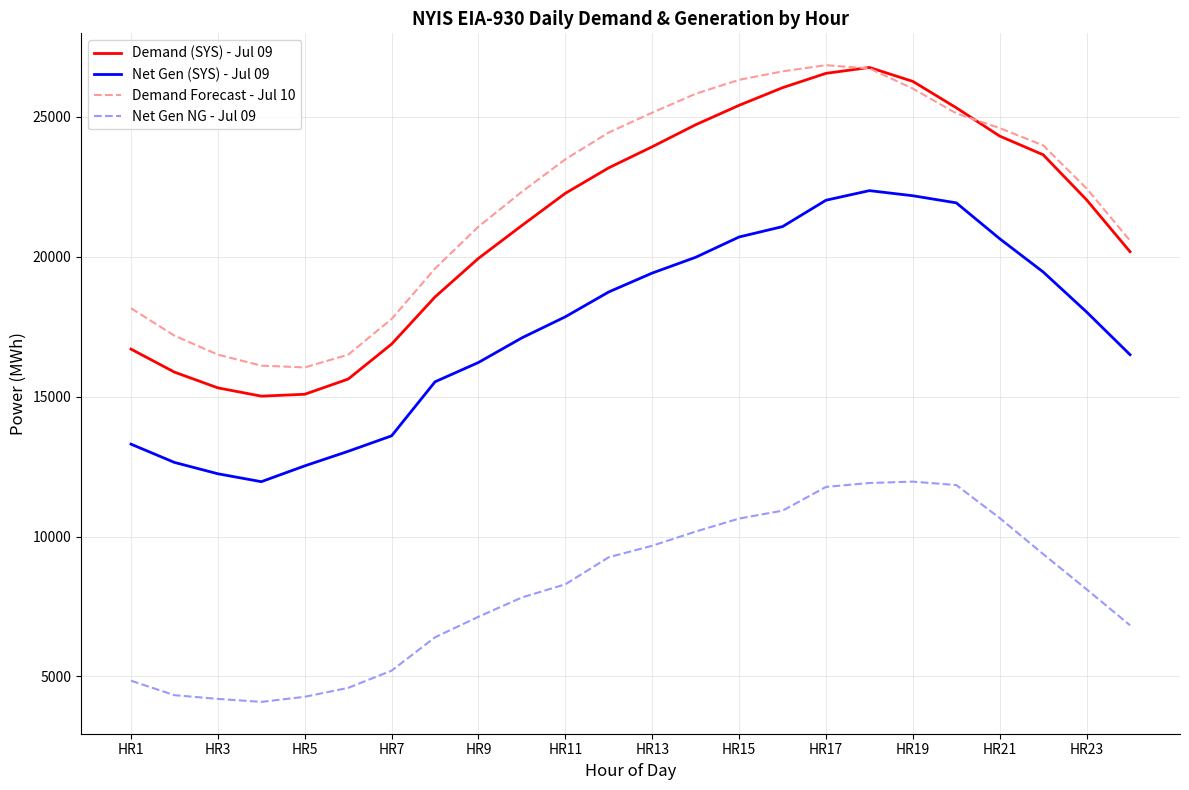

What is the minimum value for Demand Forecast - Jul 10?

16046